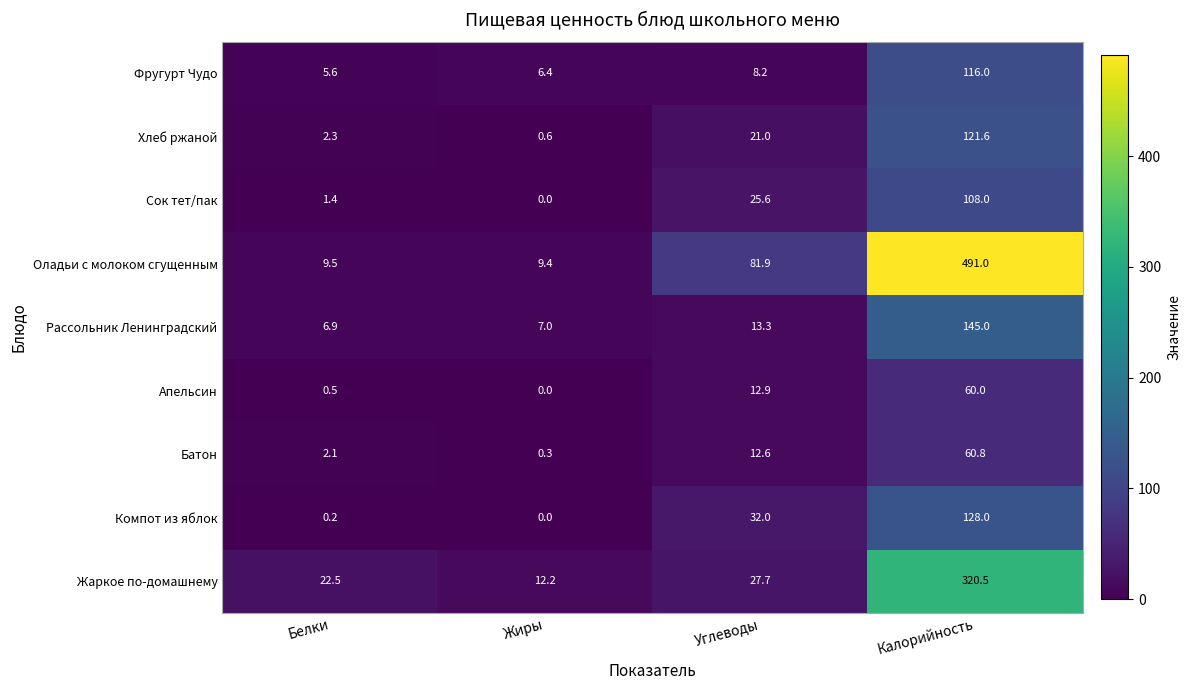

How many data points in Оладьи с молоком сгущенным are less than 81?

2